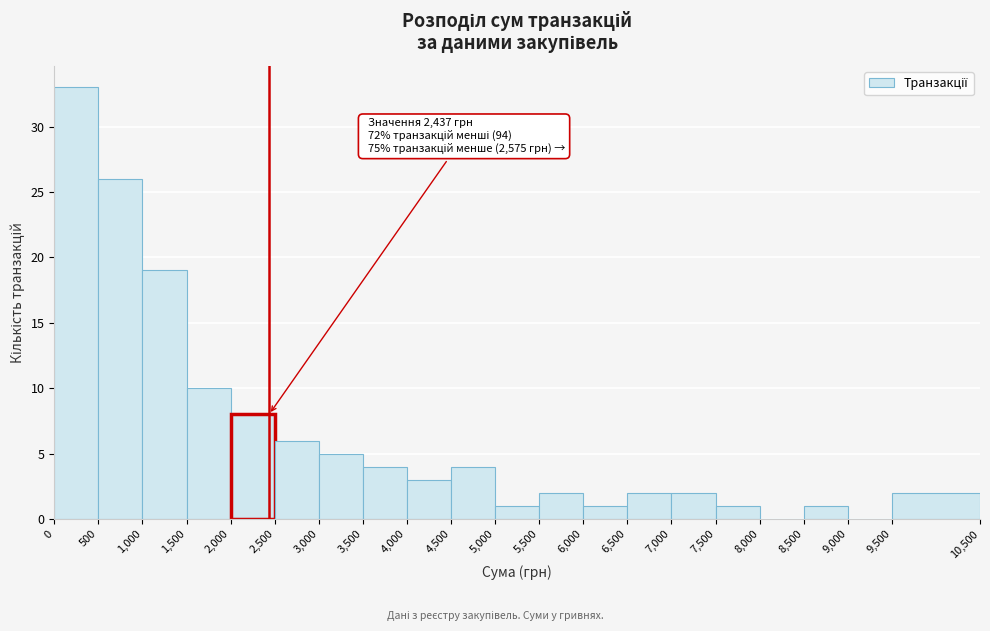

Which range on the x-axis has the tallest bar?

0 to 500